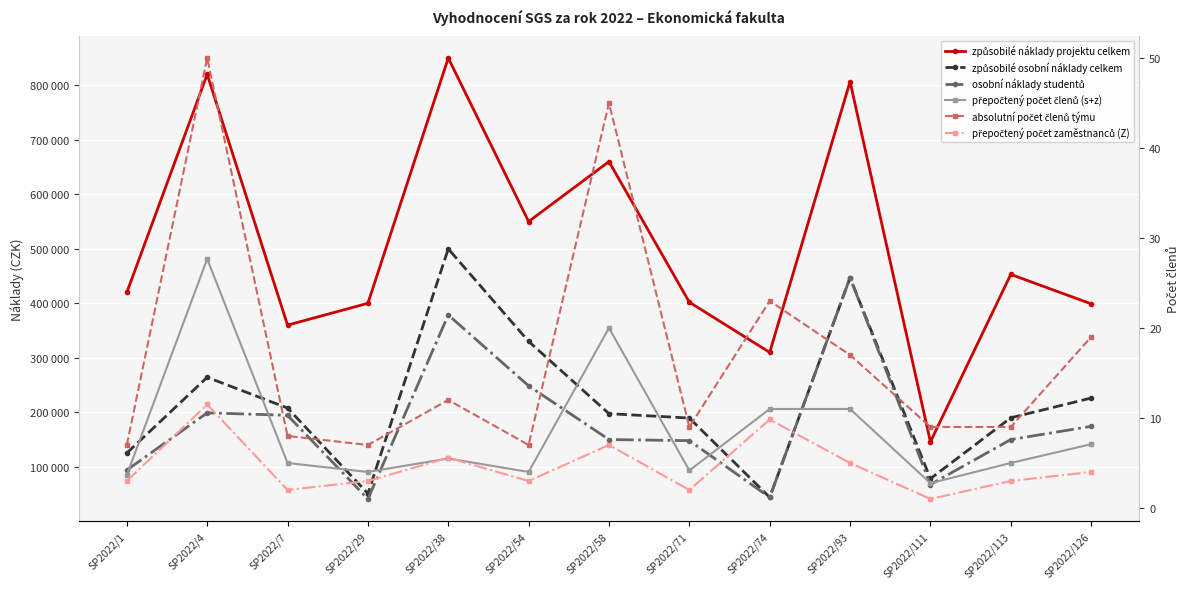

Is it true that přepočtený počet členů (s+z) equals 27.7 at SP2022/4?

True